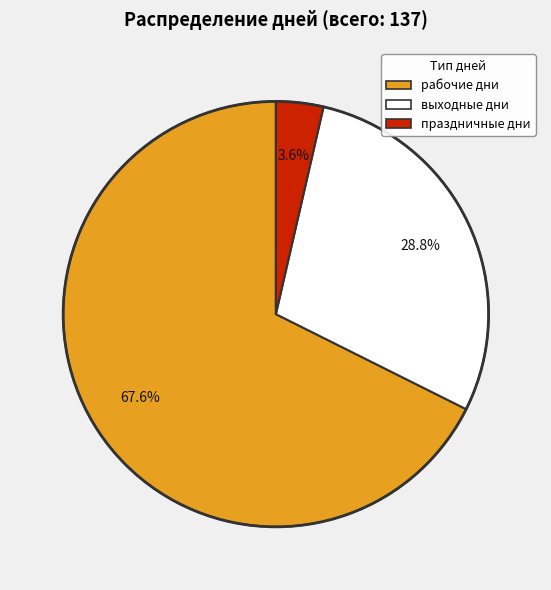

To the nearest percent, what percentage of the pie is выходные дни?

29%